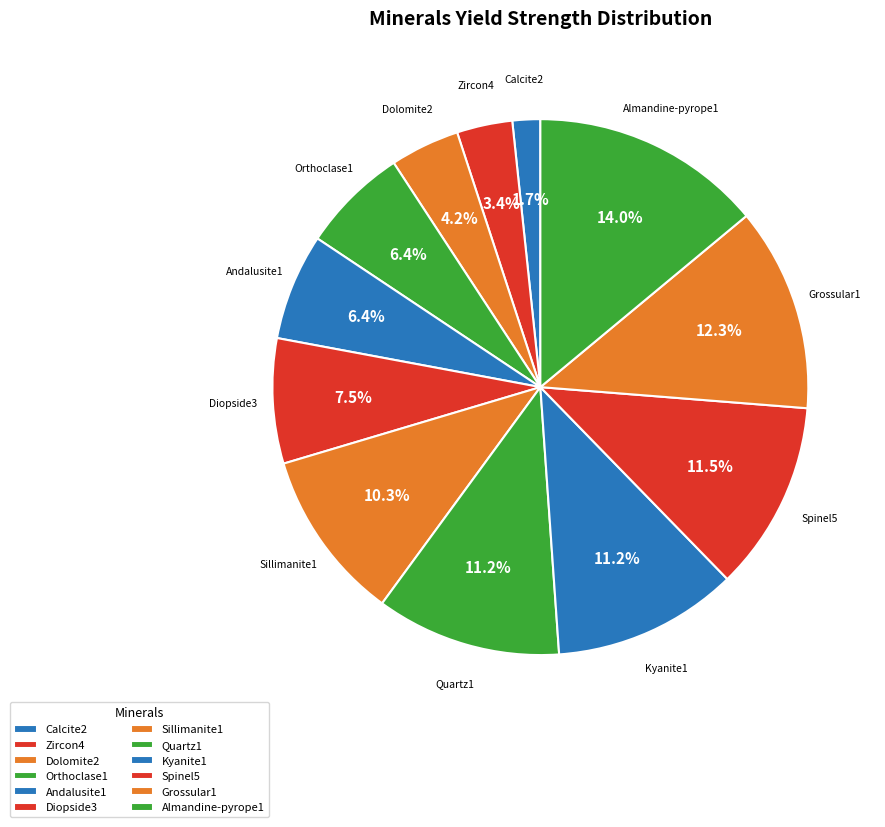

To the nearest percent, what portion does Diopside3 represent?

8%